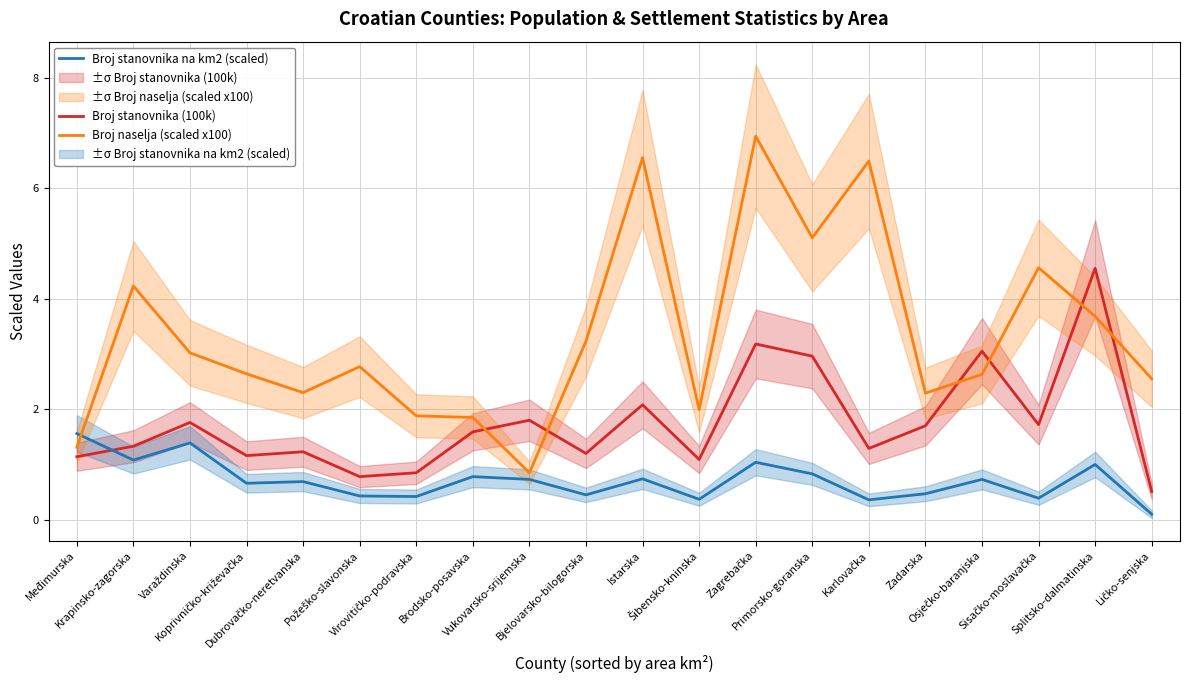

At which category is the sum across all series the highest?

Zagrebačka